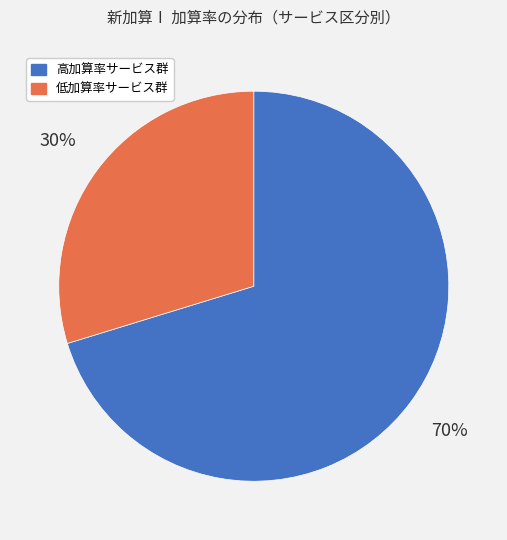

To the nearest percent, what is the average slice percentage?

50%